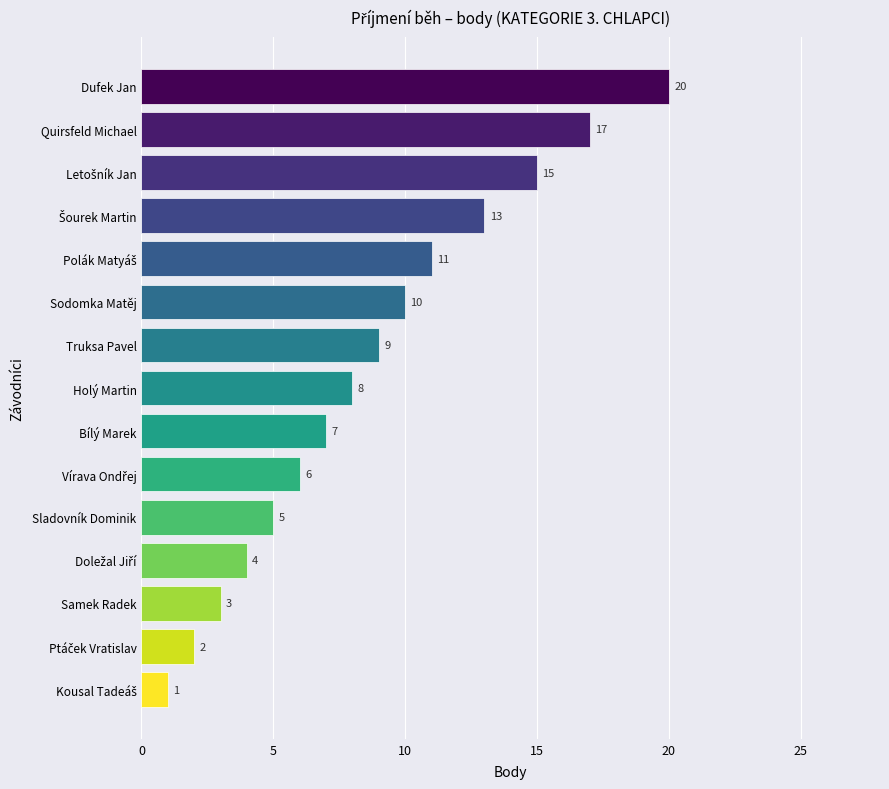

Does the chart contain any negative values?

No